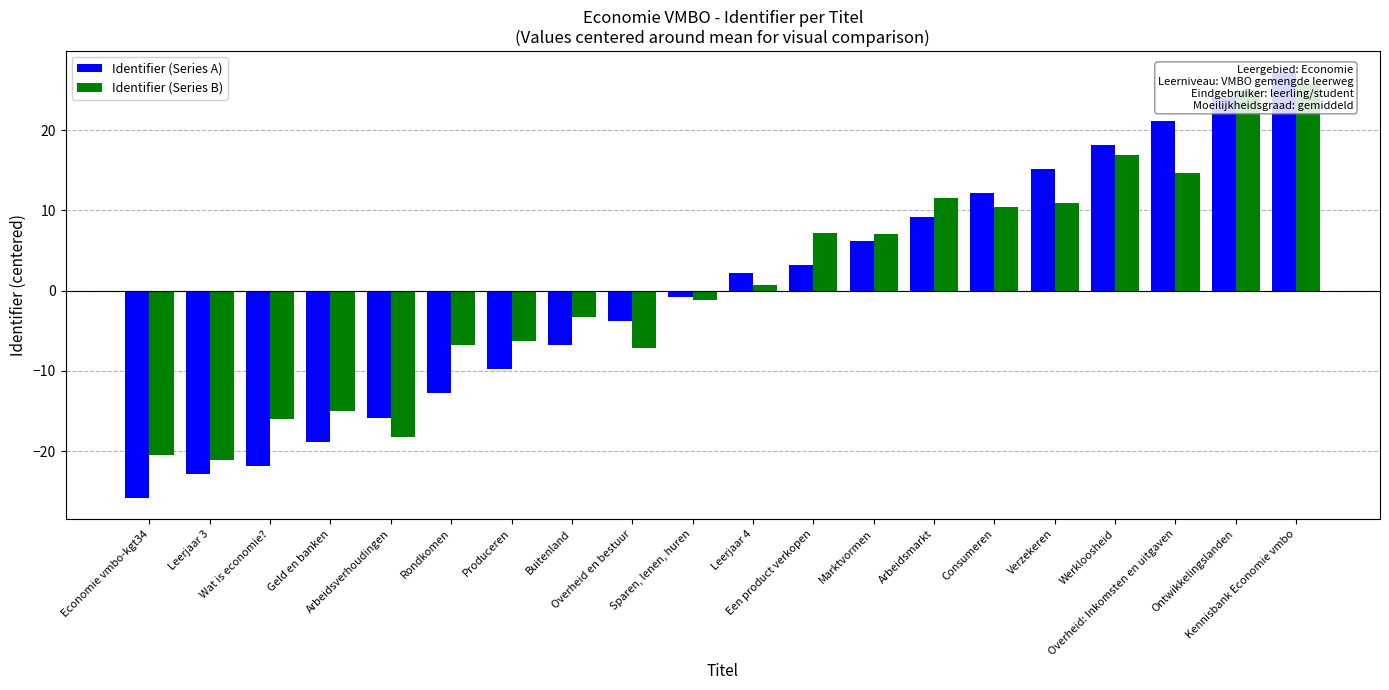

What position from the left is Arbeidsmarkt?

14